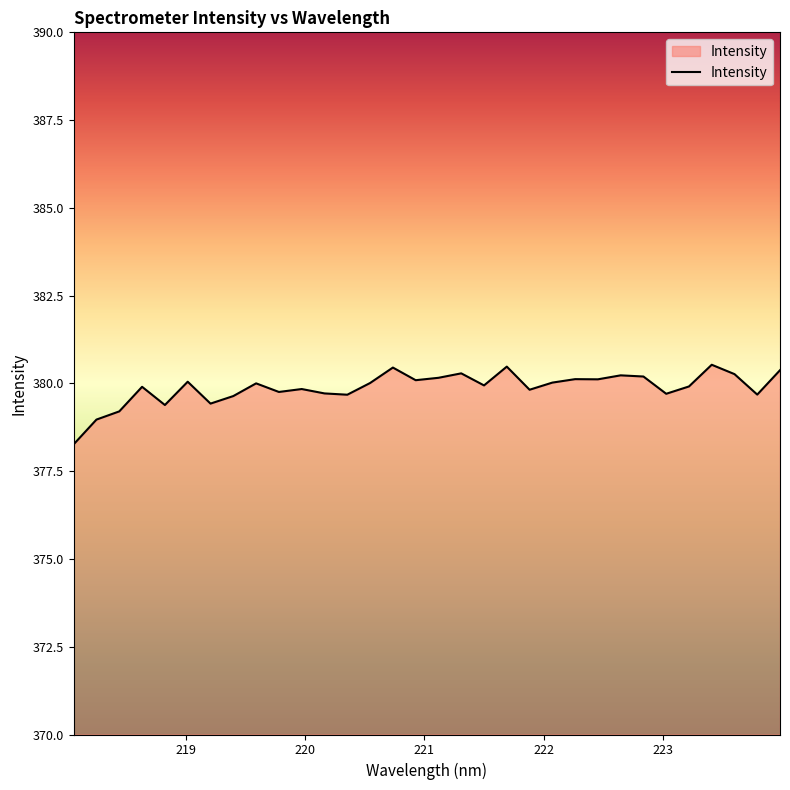

What is the maximum value shown in the chart?

380.5